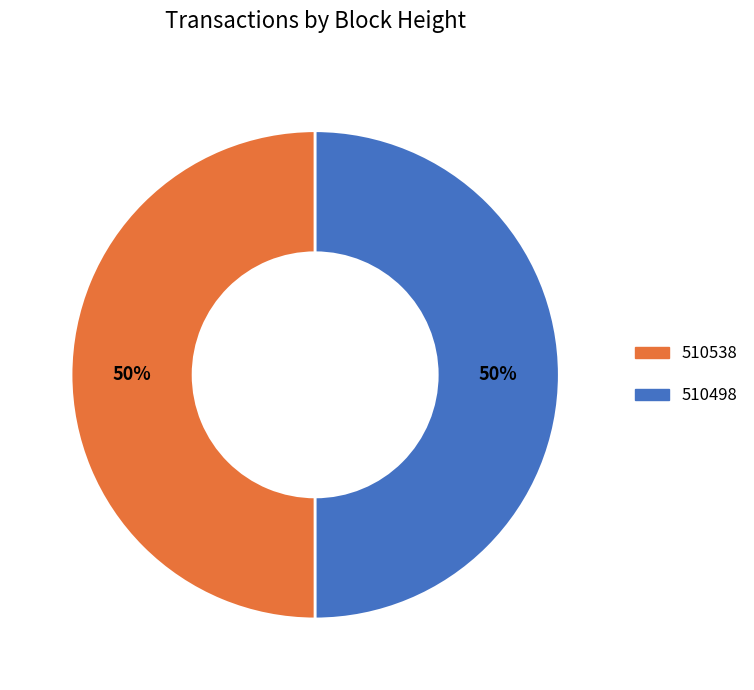

True or false: 510498 accounts for 50% of the total.

True